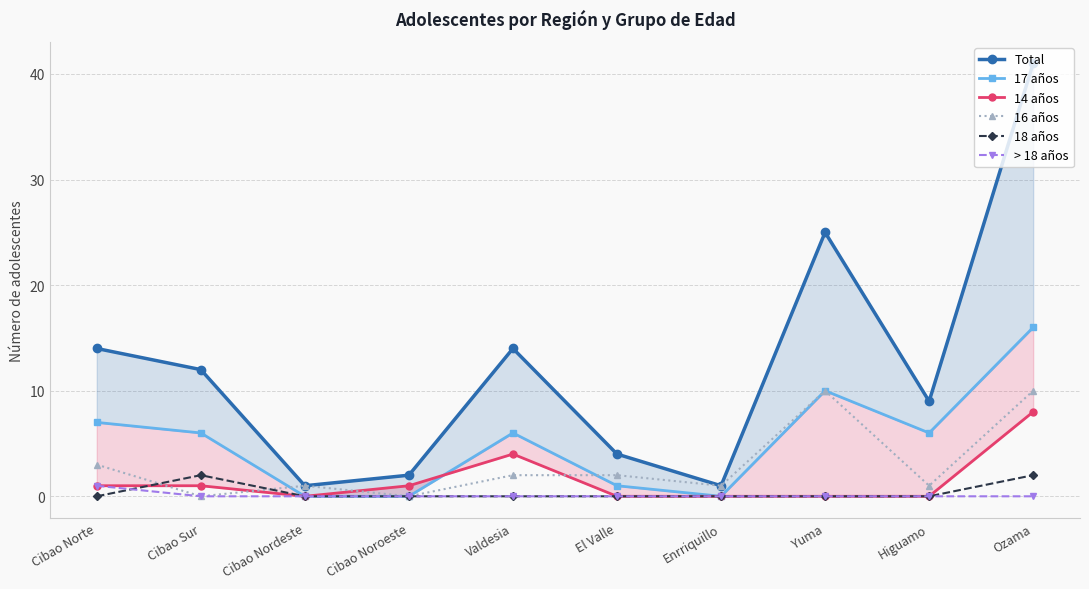

What position from the left is Valdesia?

5